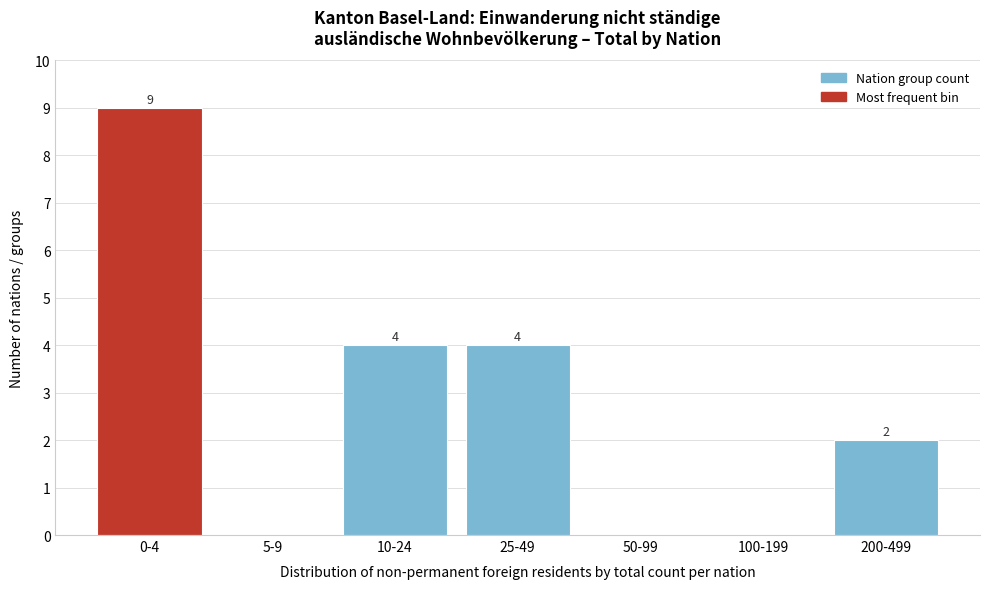

Reading left to right, extract all data points from this chart.

0-4=9	5-9=0	10-24=4	25-49=4	50-99=0	100-199=0	200-499=2